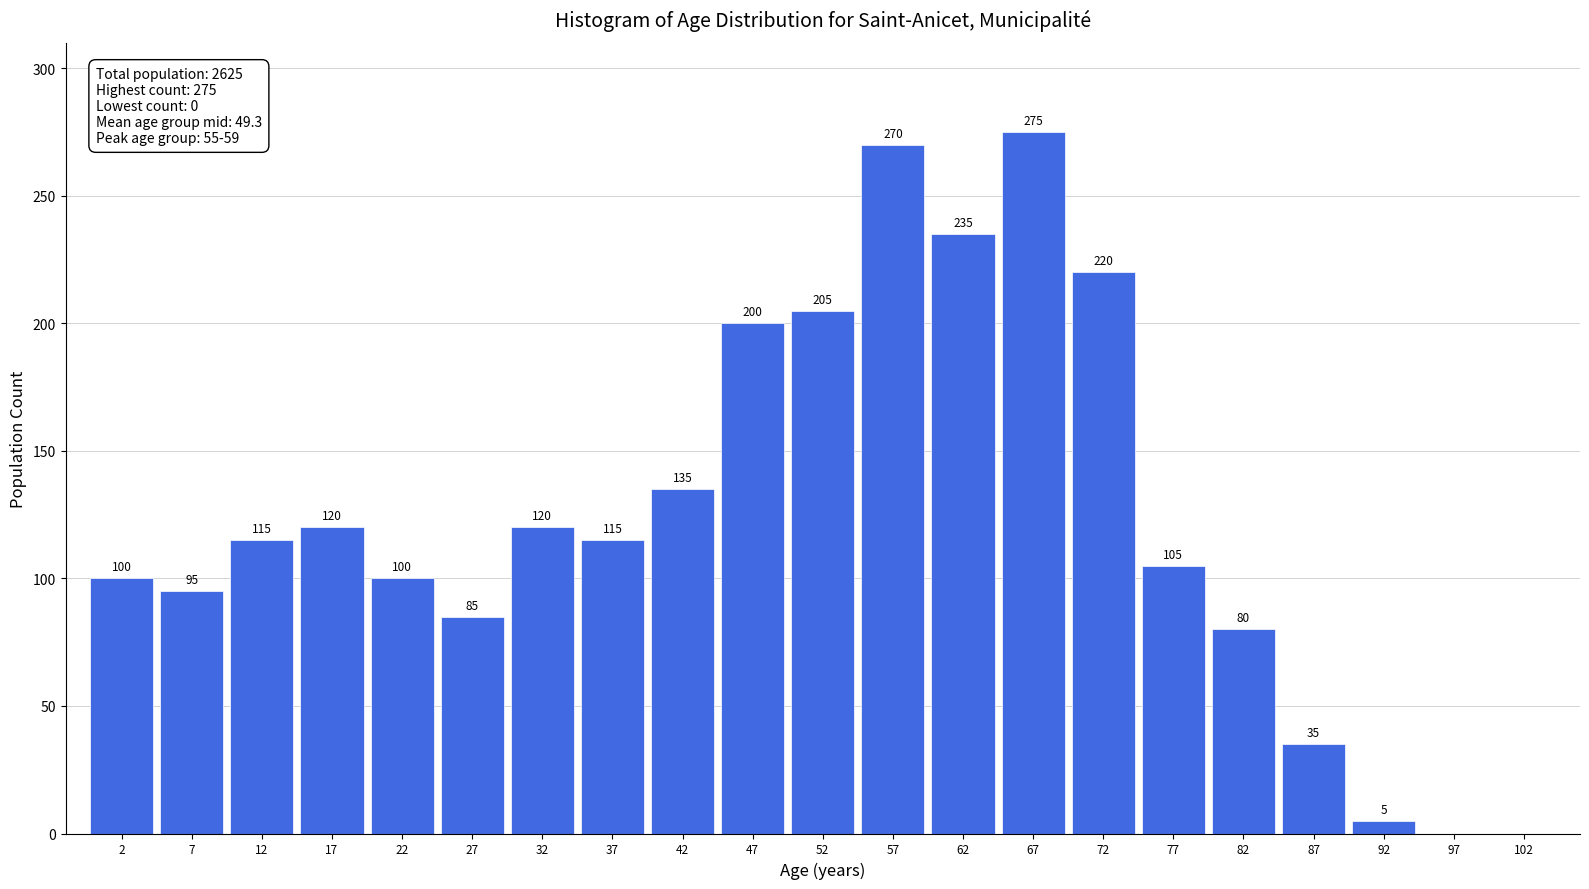

Reading right to left, what are all the values shown in this chart?

102=0	97=0	92=5	87=35	82=80	77=105	72=220	67=275	62=235	57=270	52=205	47=200	42=135	37=115	32=120	27=85	22=100	17=120	12=115	7=95	2=100